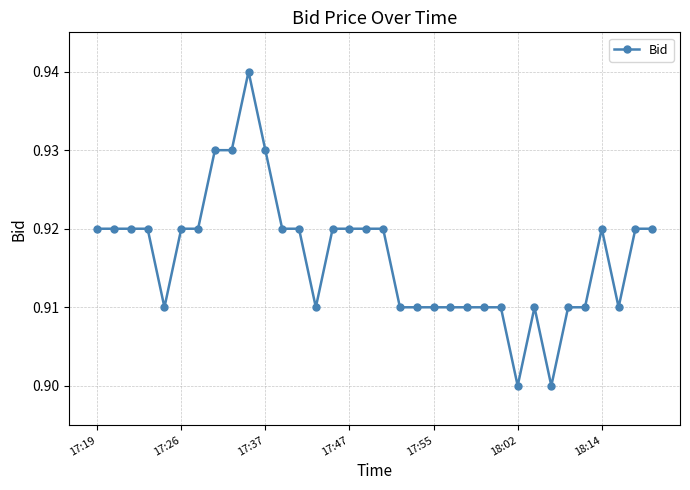

Count the values in the range 0 to 1.

34